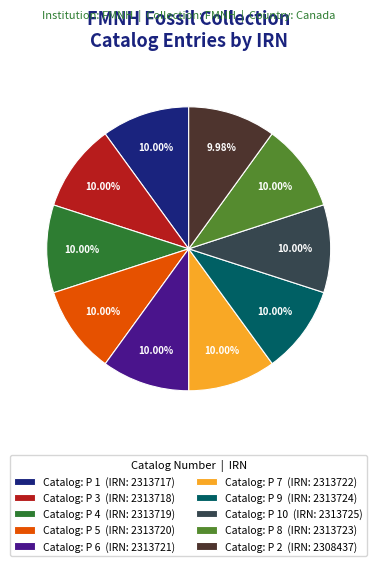

Count the number of slices in the pie.

10